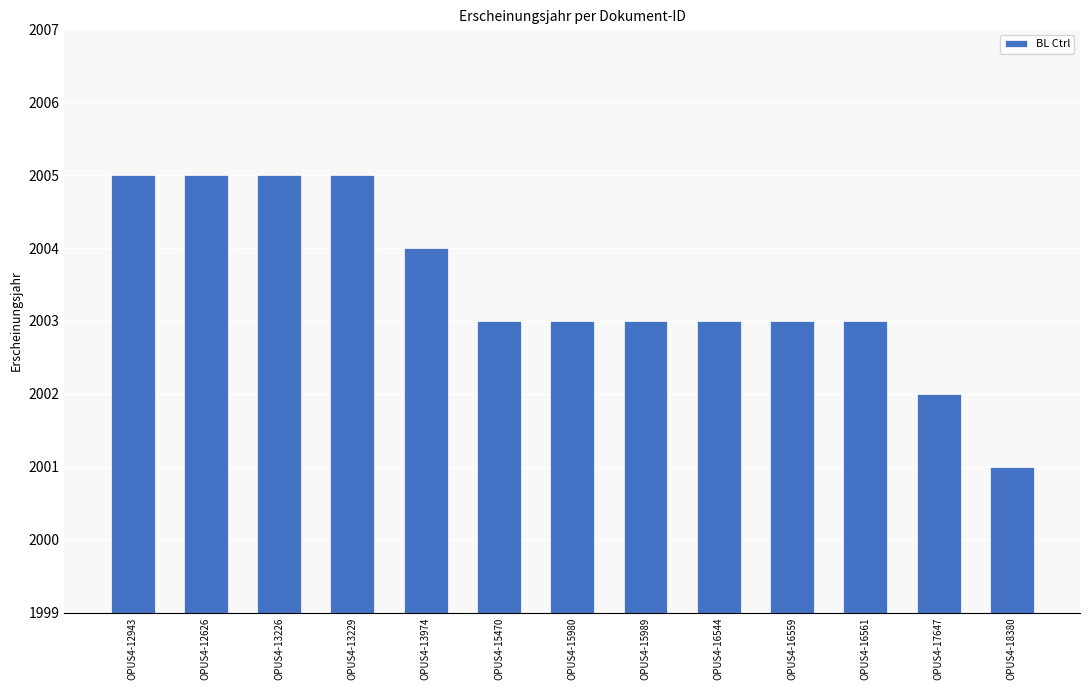

What is the minimum value shown in the chart?

2001